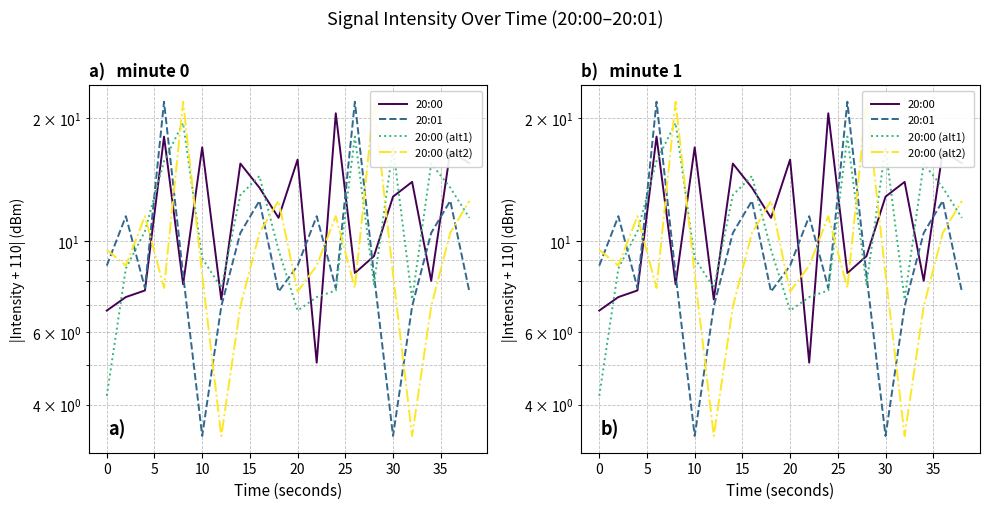

How many data points does each series have?

20